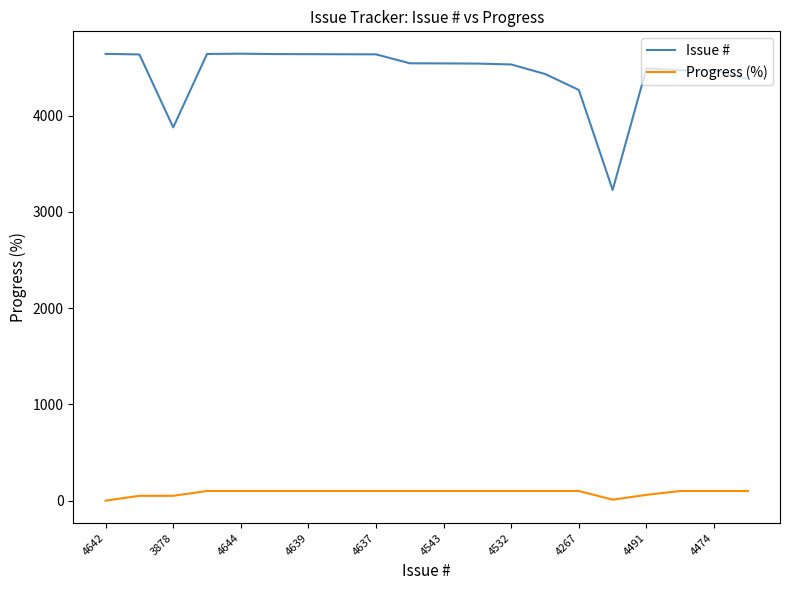

True or false: Progress (%) and Issue # intersect in this chart.

False